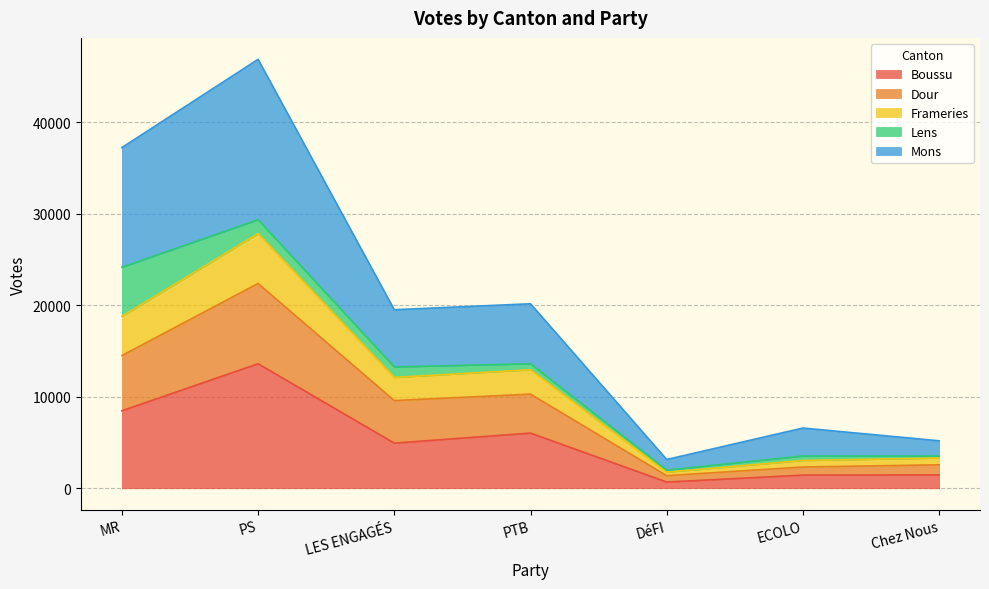

What is the label of the 4th point from the left?

PTB